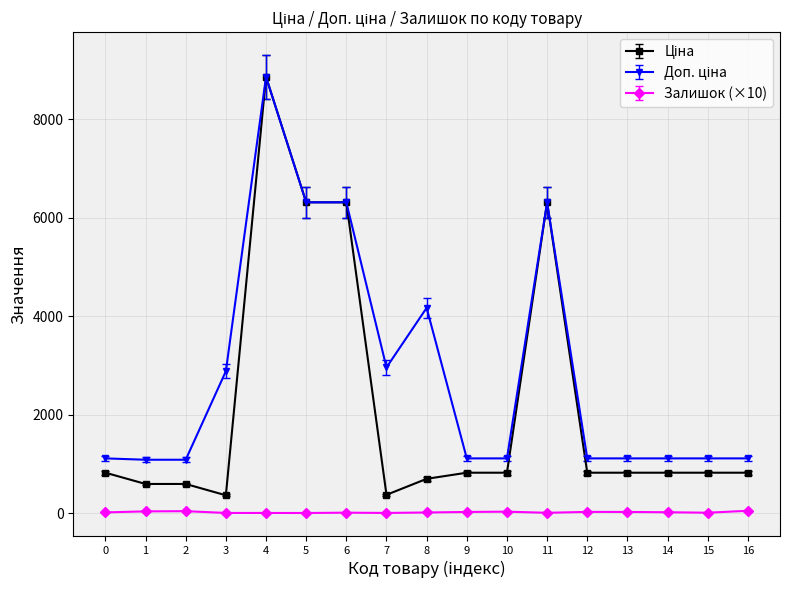

Is it true that Залишок (×10) equals 12.5 at 0?

True